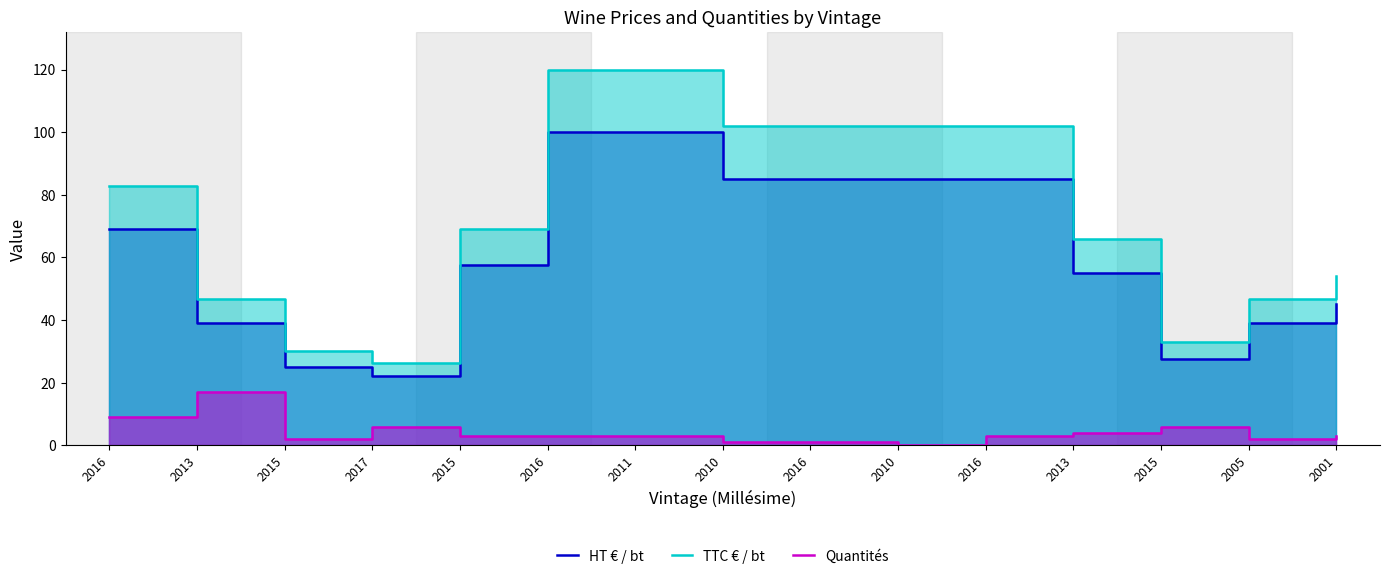

Between 2011 and 2001, which series saw the biggest shift?

TTC € / bt